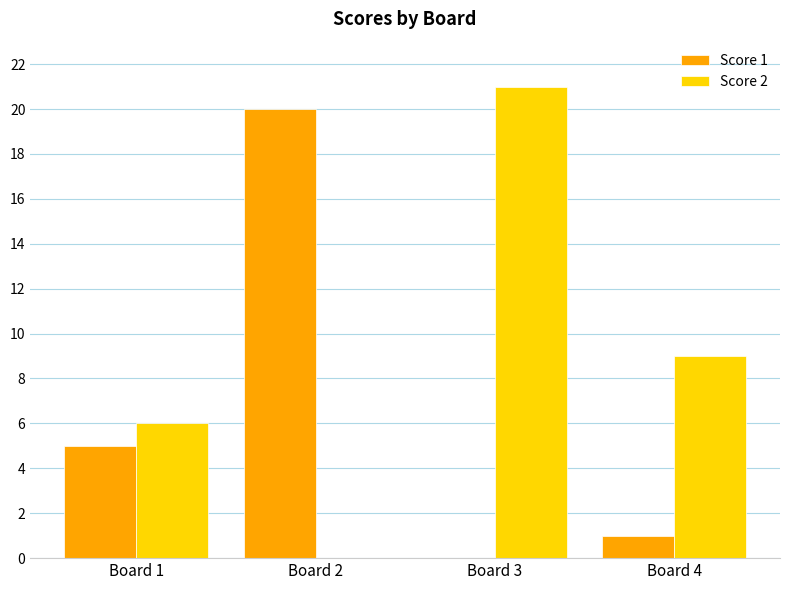

How many categories are shown in the chart?

4